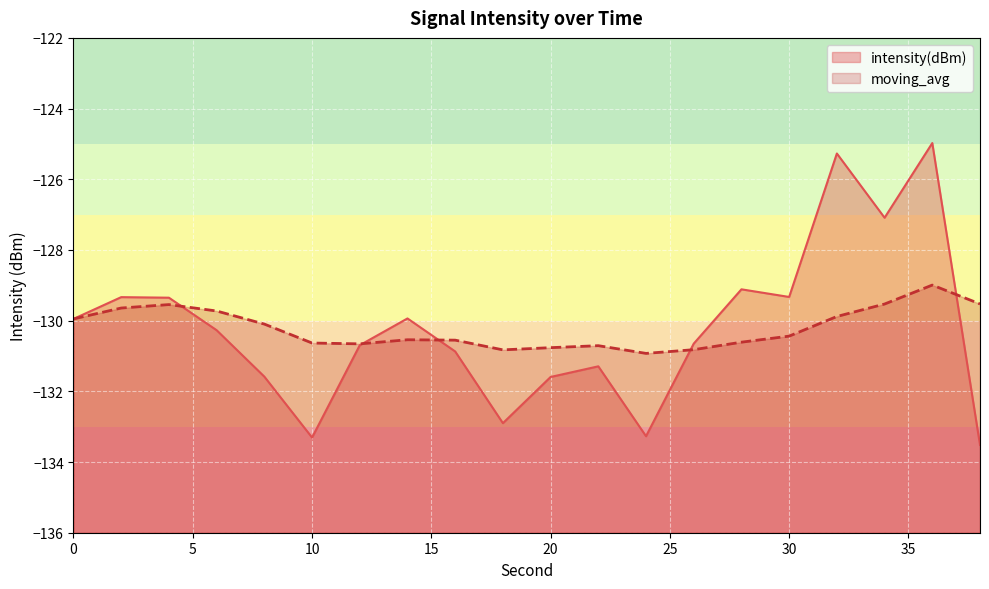

Reading left to right, list all the values displayed in this chart.

intensity(dBm): -130.0	-129.3	-129.4	-130.3	-131.6	-133.3	-130.7	-129.9	-130.9	-132.9	-131.6	-131.3	-133.3	-130.6	-129.1	-129.3	-125.3	-127.1	-125.0	-133.5
moving_avg: -130.0	-129.6	-129.5	-129.7	-130.1	-130.6	-130.7	-130.5	-130.6	-130.8	-130.8	-130.7	-130.9	-130.8	-130.6	-130.4	-129.9	-129.5	-129.0	-129.5